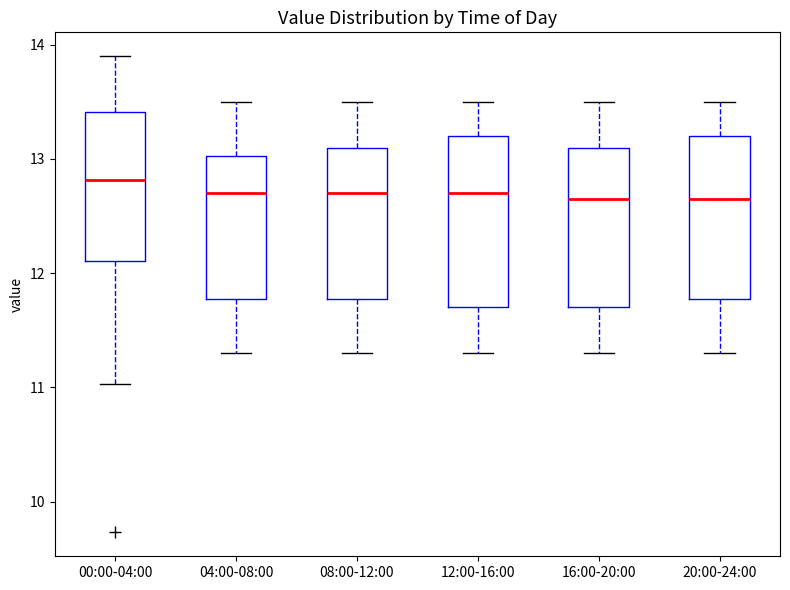

Reading left to right, transcribe this box plot: for each box, give where its median line is, the range the box spans, and where its two whiskers end, as read against the y-axis. The values are not printed on the chart, so give them approximately, as read against the axis.

00:00-04:00: median 12.8, box 12.1 to 13.4, whiskers 11.0 to 13.9
04:00-08:00: median 12.7, box 11.8 to 13.0, whiskers 11.3 to 13.5
08:00-12:00: median 12.7, box 11.8 to 13.1, whiskers 11.3 to 13.5
12:00-16:00: median 12.7, box 11.7 to 13.2, whiskers 11.3 to 13.5
16:00-20:00: median 12.7, box 11.7 to 13.1, whiskers 11.3 to 13.5
20:00-24:00: median 12.7, box 11.8 to 13.2, whiskers 11.3 to 13.5